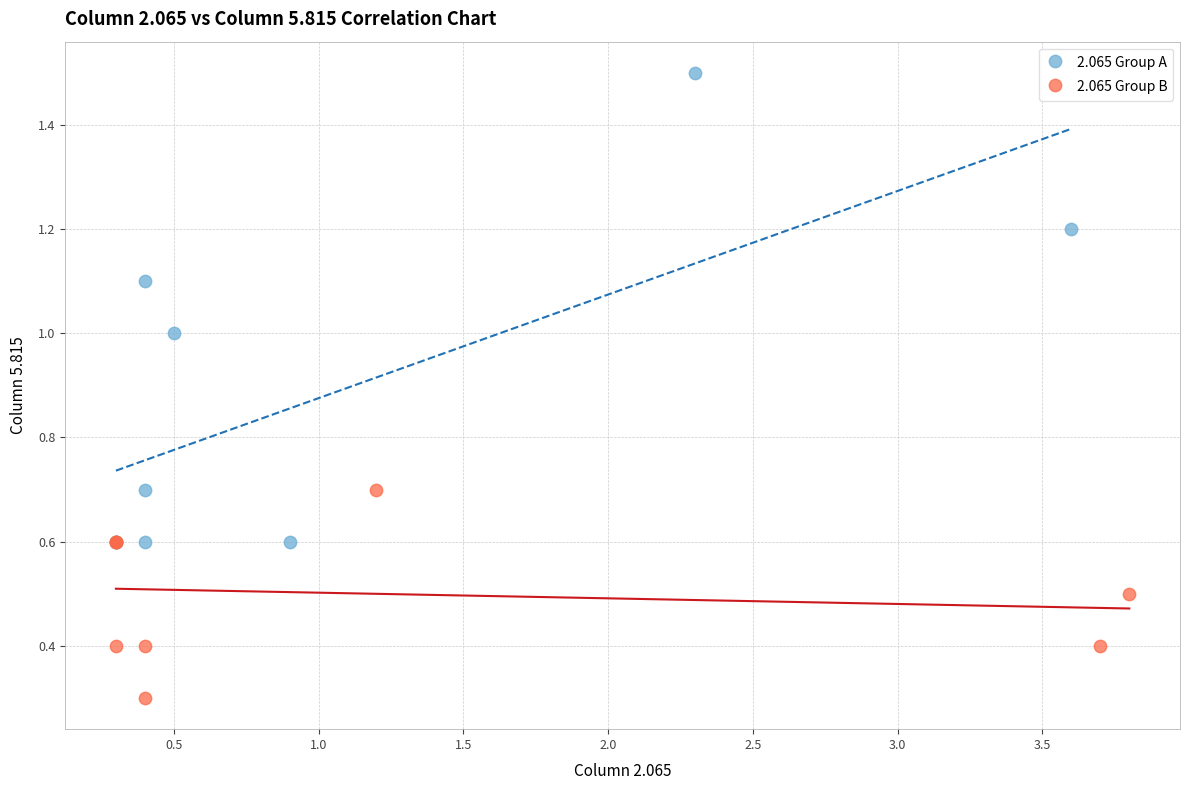

Which series has the largest Y range (max minus min)?

2.065 Group A